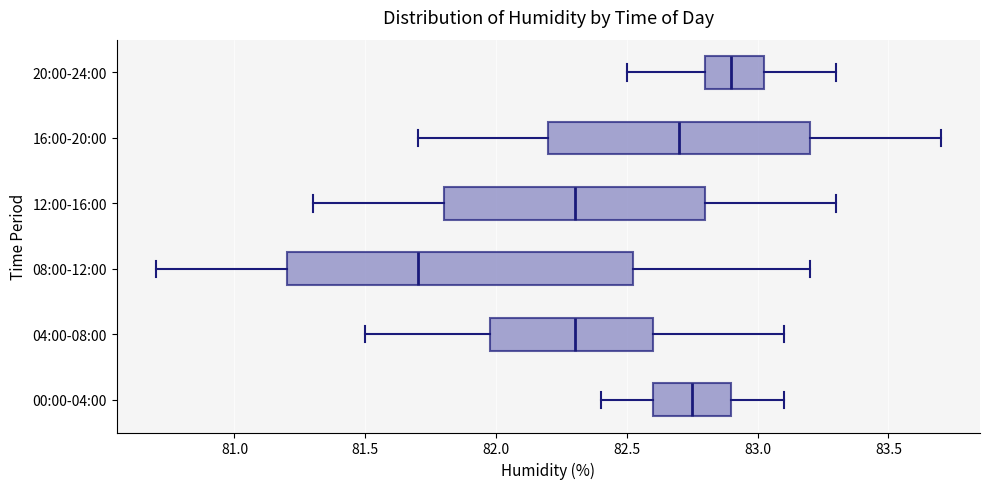

Which box is the widest, from its left edge to its right edge?

08:00-12:00